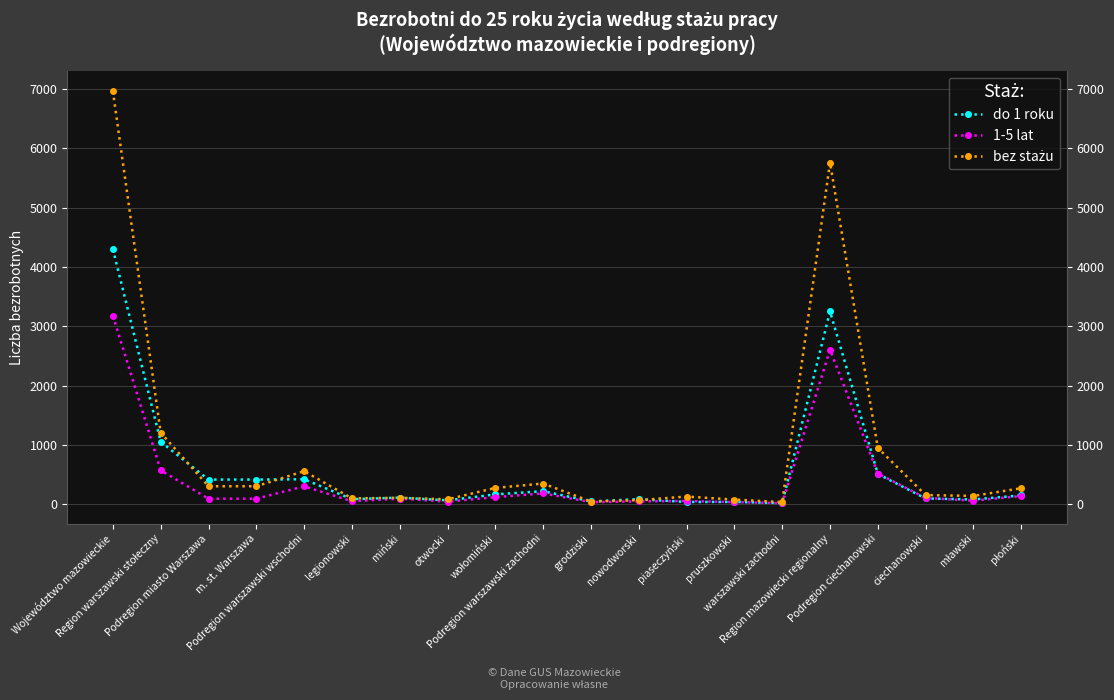

Where is do 1 roku nearest to the value 2159?

Region mazowiecki regionalny